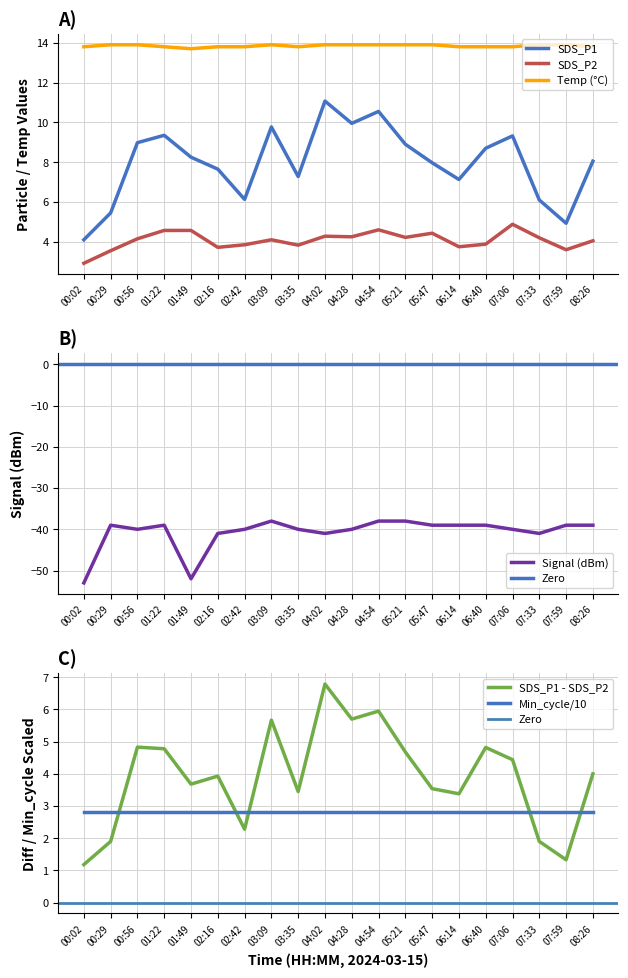

Where is the first local minimum for Temp?

01:49